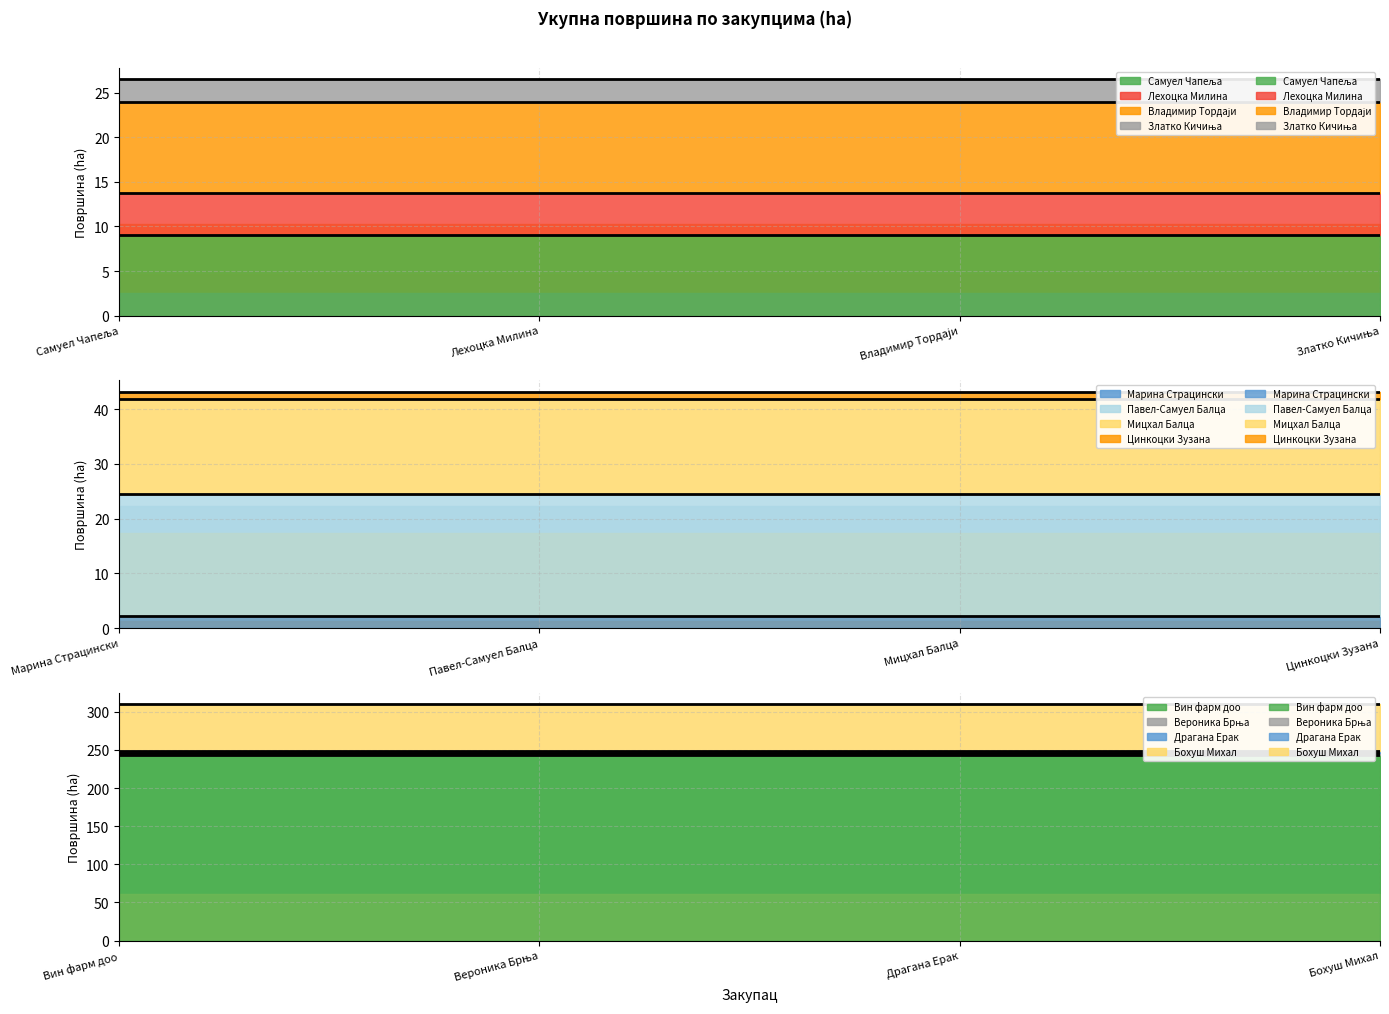

Reading left to right, extract all data points from this chart.

Самуел Чапеља=9.1	Лехоцка Милина=4.6	Владимир Тордаји=10.3	Златко Кичиња=2.5	Марина Страцински=2.3	Павел-Самуел Балца=22.3	Мицхал Балца=17.4	Цинкоцки Зузана=1.2	Вин фарм доо=242.7	Вероника Брња=3.8	Драгана Ерак=1.5	Бохуш Михал=61.6